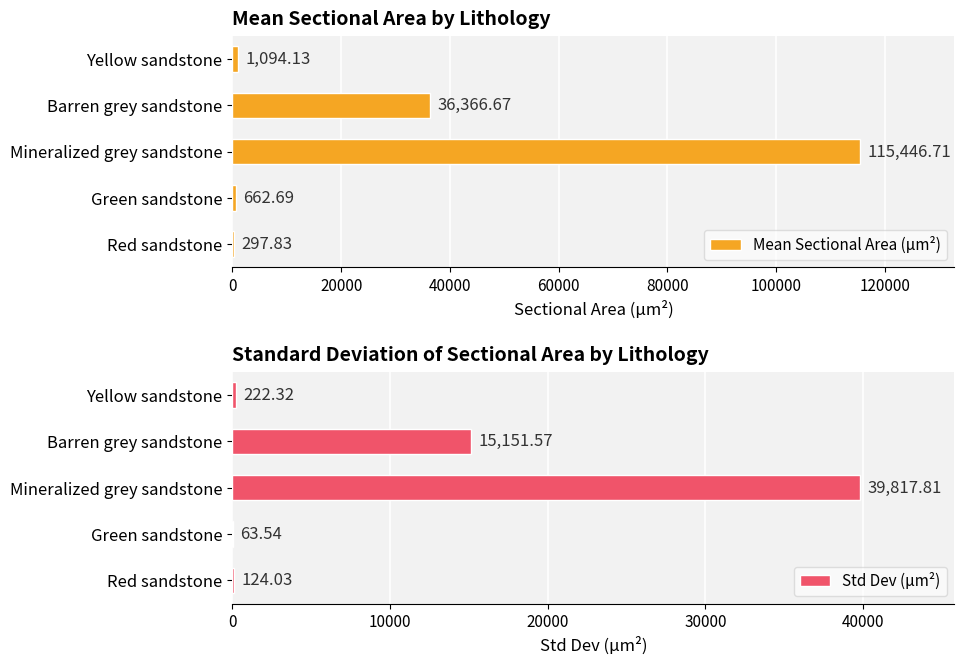

What is the sum of all Std Dev (μm²) values?

55379.3